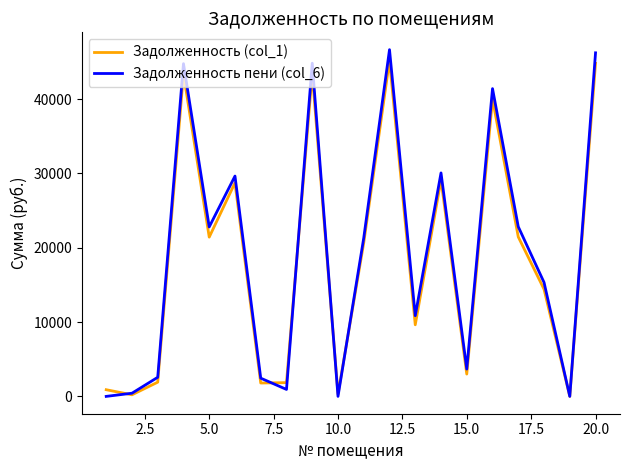

Which series has the largest range (max minus min)?

Задолженность пени (col_6)